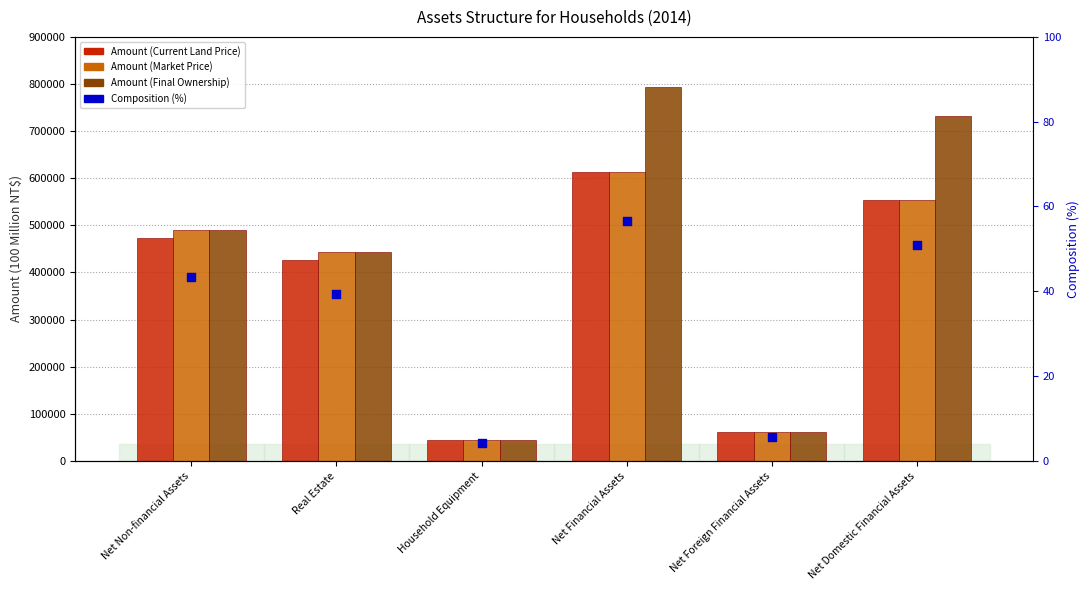

What are all the series names shown in the legend?

Amount (Current Land Price), Amount (Market Price), Amount (Final Ownership), Composition (%)